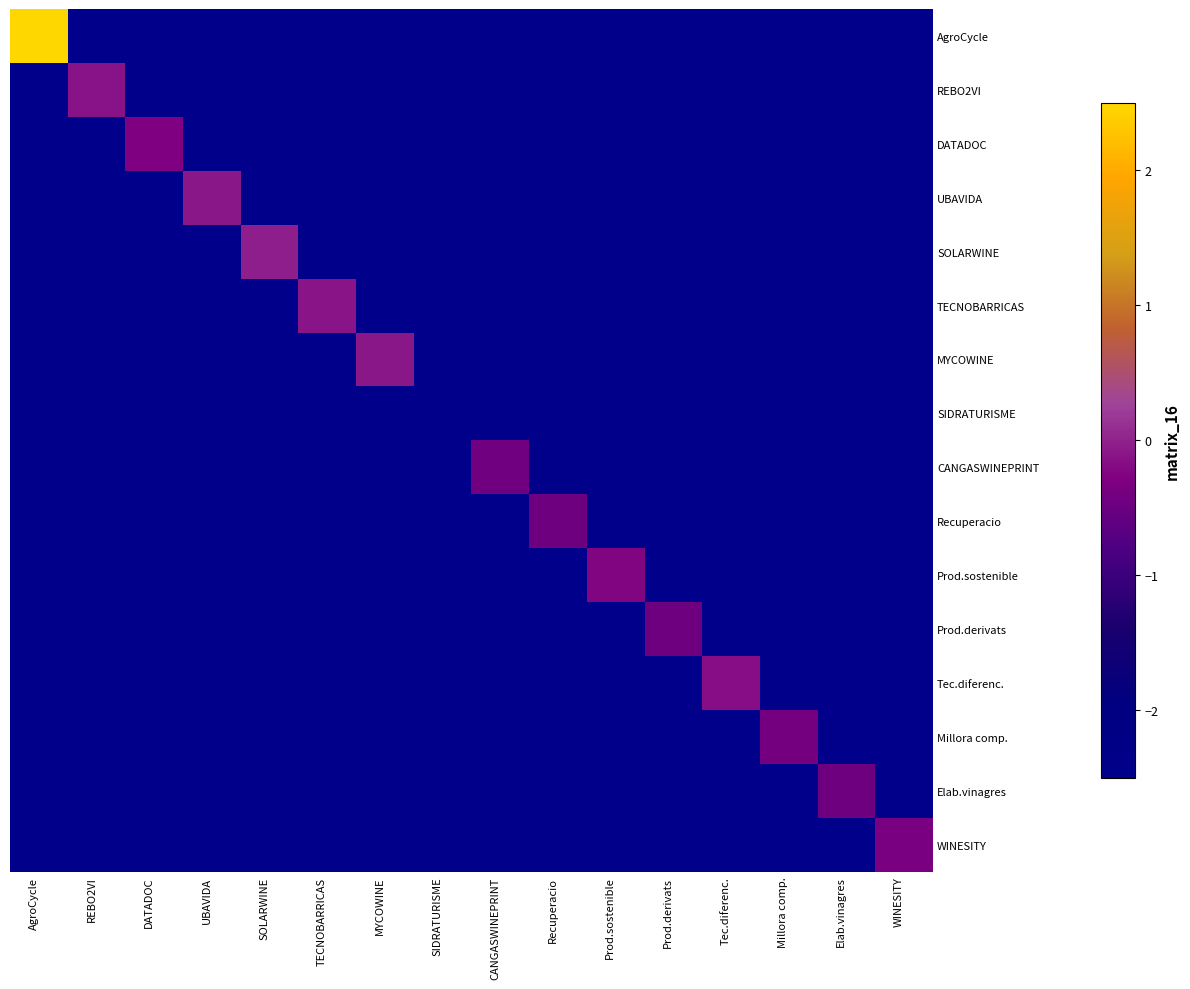

Which series has the largest total across all categories?

AgroCycle